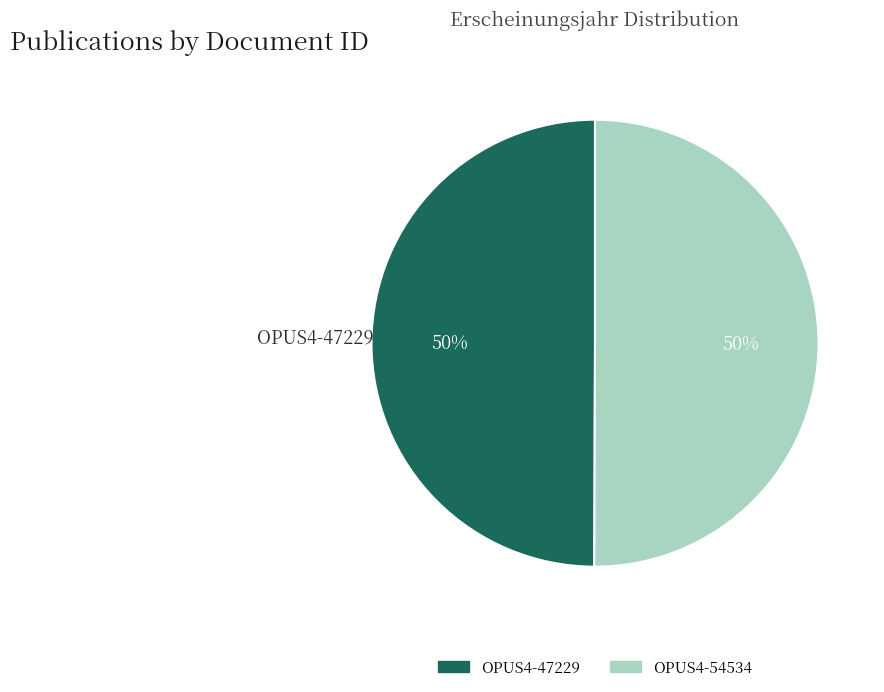

To the nearest percent, what portion does OPUS4-47229 represent?

50%